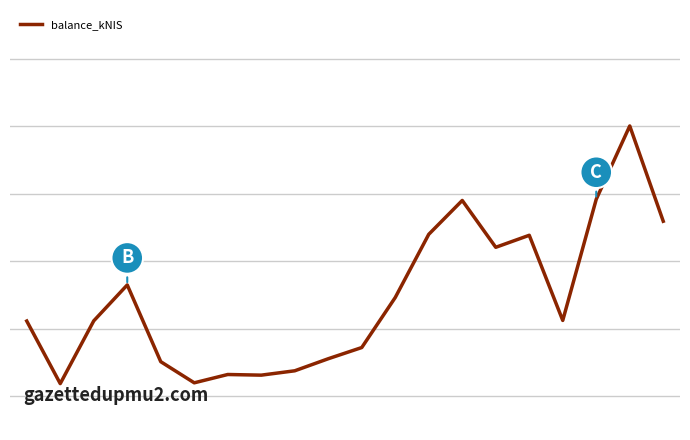

Is this an area chart (filled region under the line)?

No